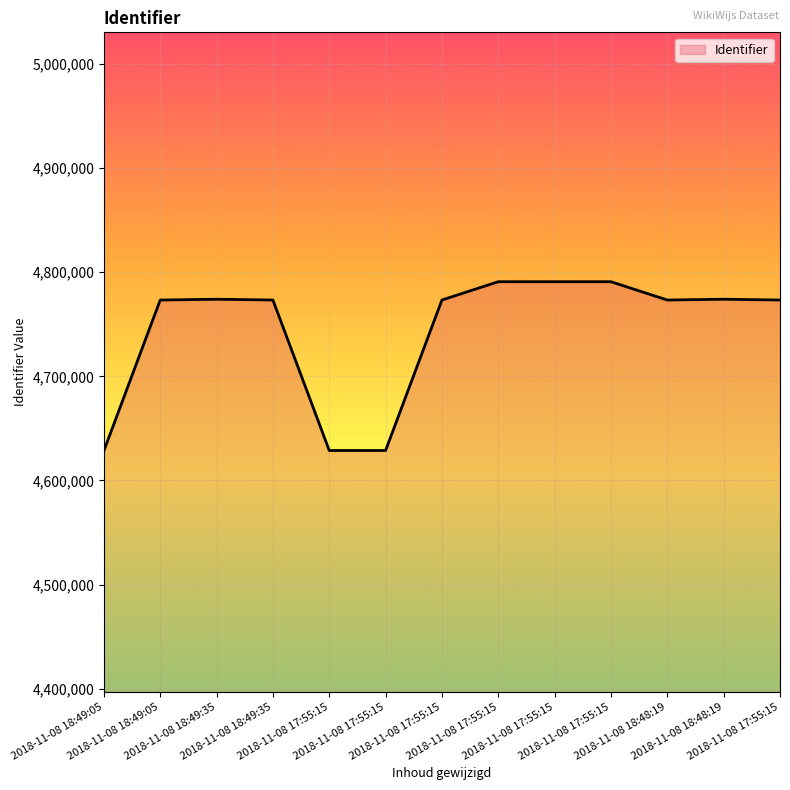

The value at 2018-11-08 17:55:15 is 7448326. True or false?

False